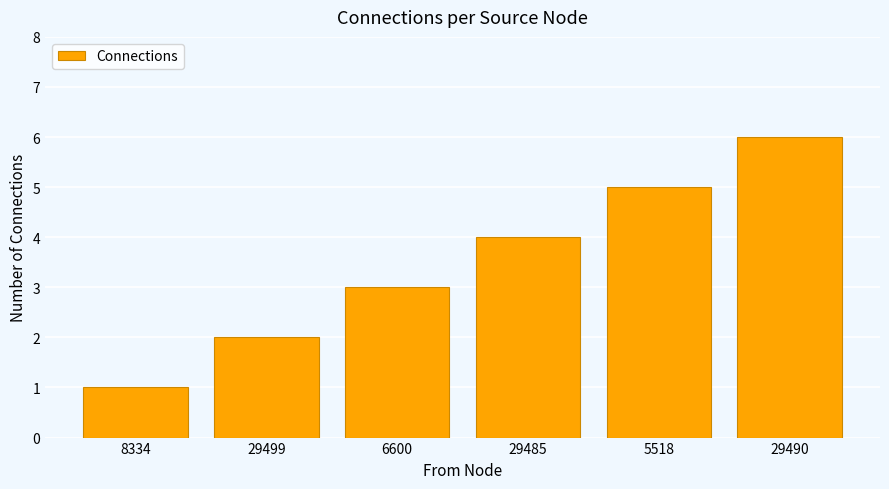

What is the ratio of the value at 6600 to the value at 29499?

1.5